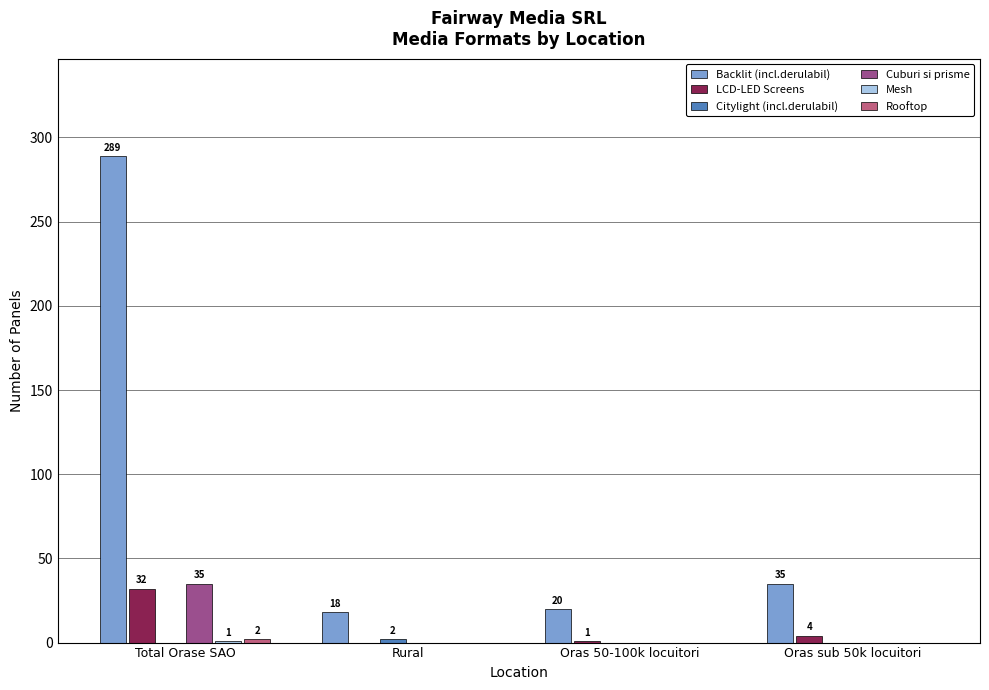

Which series changed the most between Rural and Oras sub 50k locuitori?

Backlit (incl.derulabil)